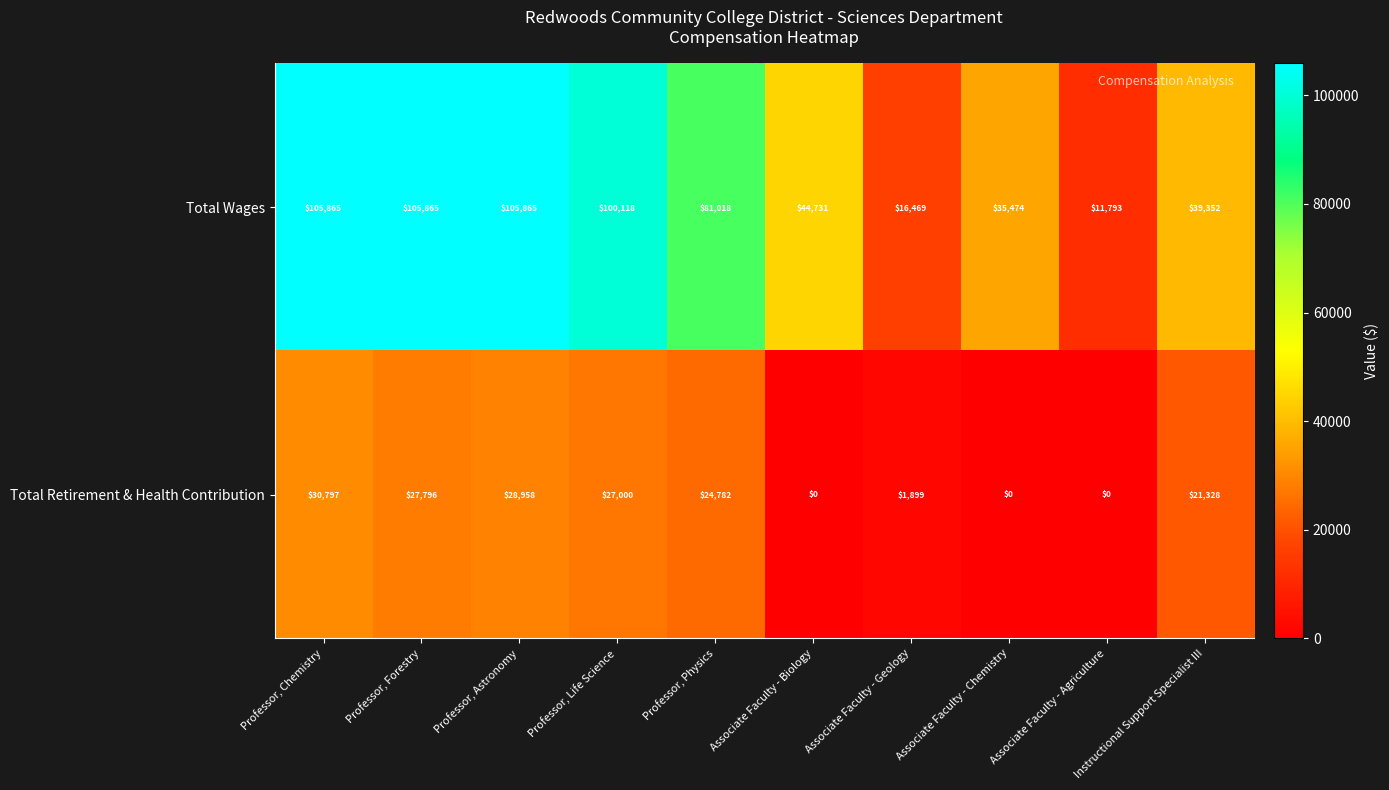

Which series changed the most between Professor, Forestry and Professor, Astronomy?

Total Retirement & Health Contribution